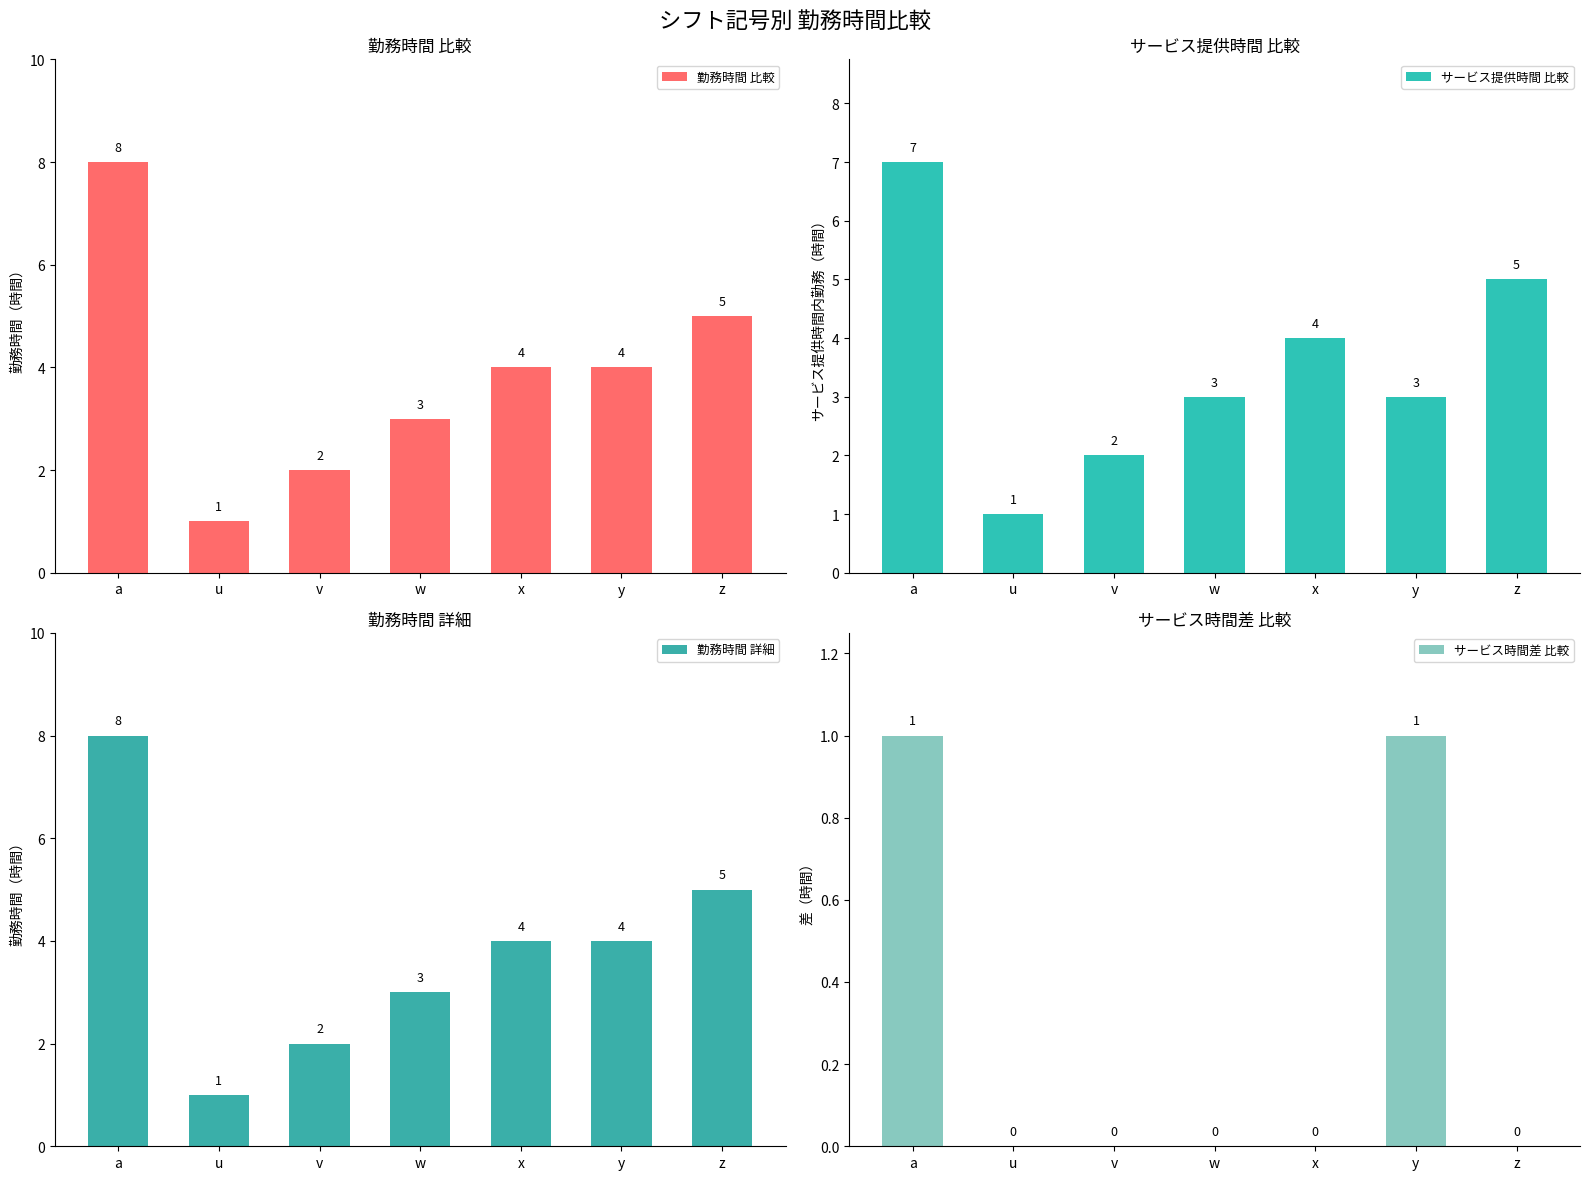

What is the label of the 3rd bar from the right?

x